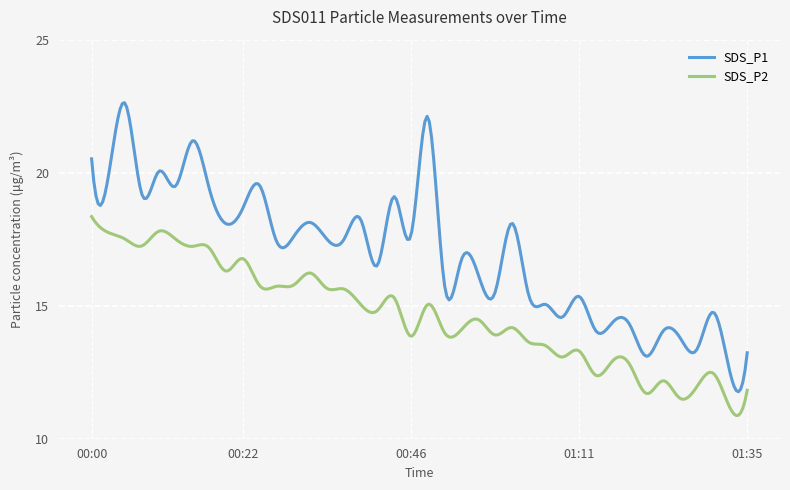

True or false: SDS_P2 and SDS_P1 cross at least once.

False